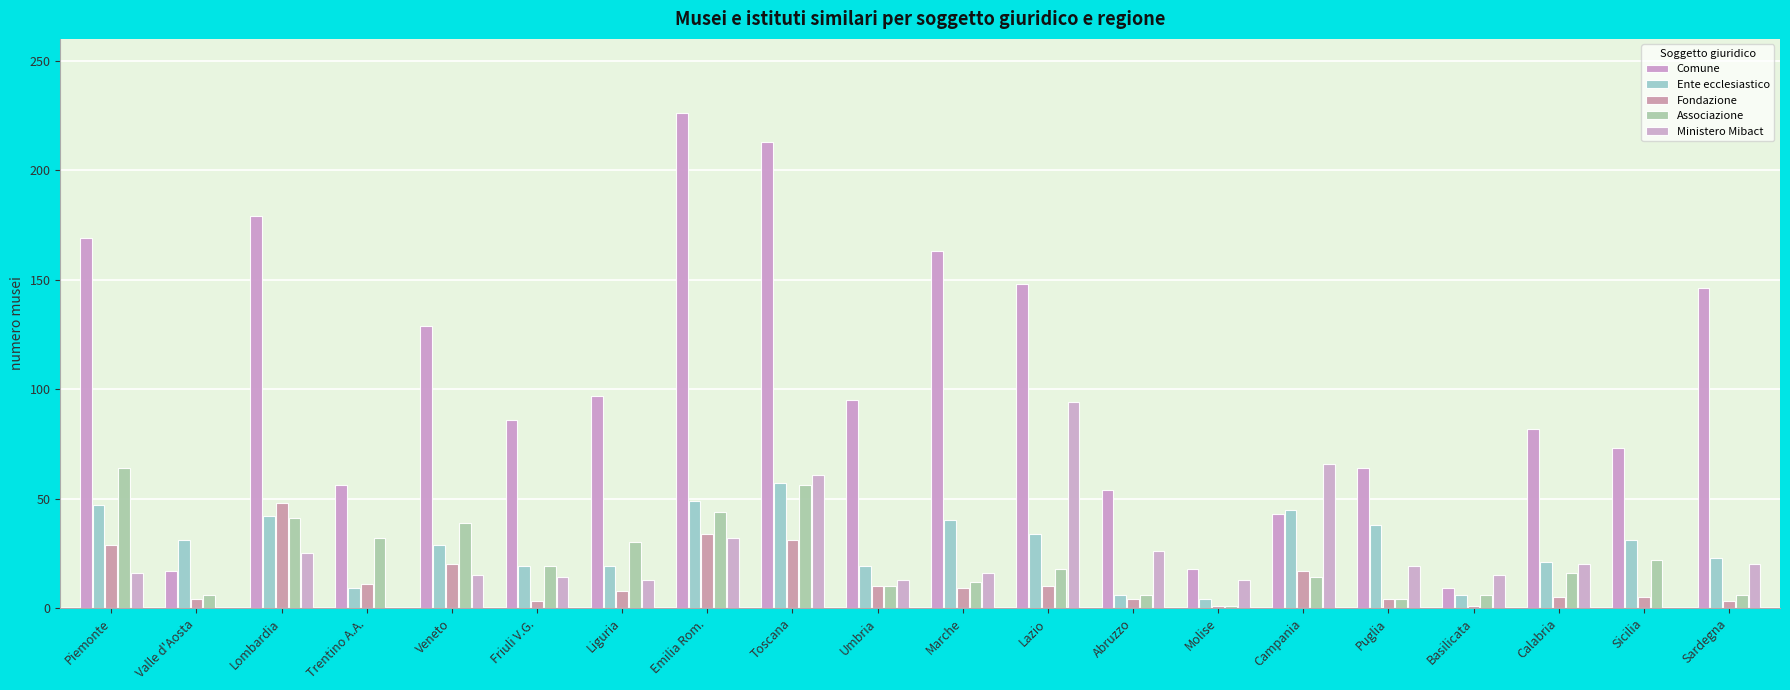

What is the label of the 9th bar from the right?

Lazio